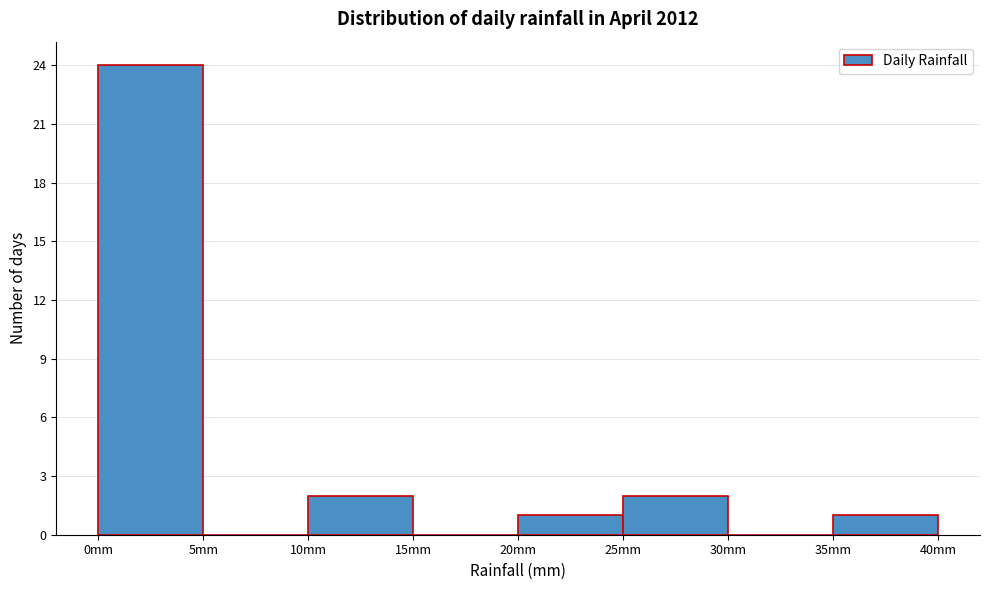

Reading left to right, transcribe this chart: for each bar, give the range it covers on the x-axis and its height. The values are not printed on the chart, so give them approximately, as read against the axis.

0 to 5: 24
5 to 10: 0
10 to 15: 2
15 to 20: 0
20 to 25: 1
25 to 30: 2
30 to 35: 0
35 to 40: 1